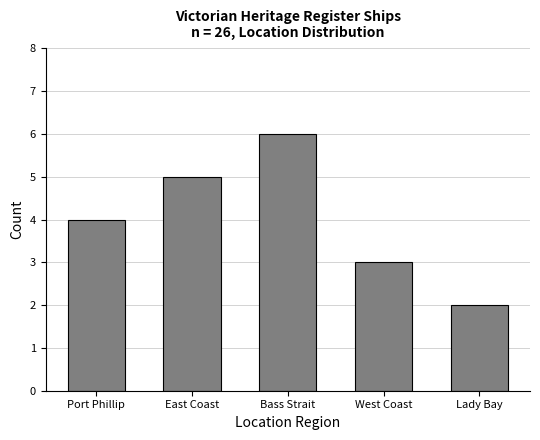

Reading right to left, extract all data points from this chart.

2	3	6	5	4